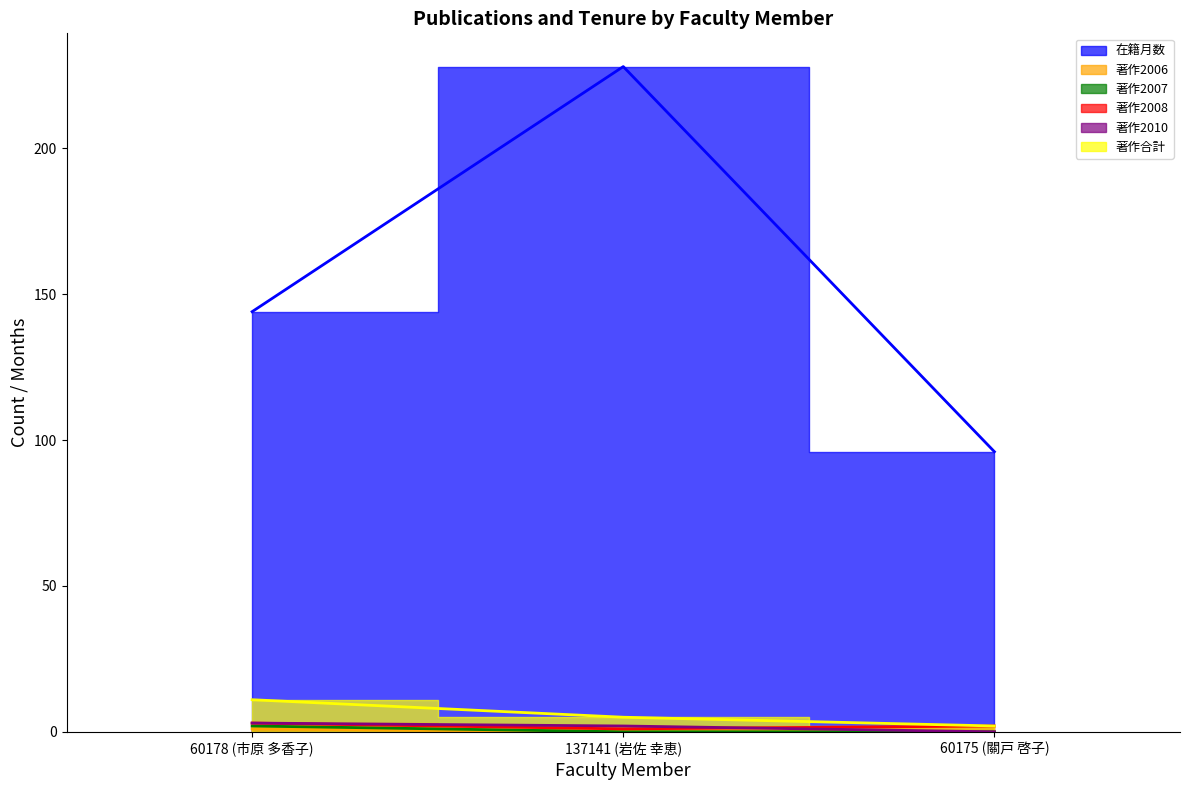

List the series in order of their peak value, lowest first.

著作2006, 著作2007, 著作2008, 著作2010, 著作合計, 在籍月数